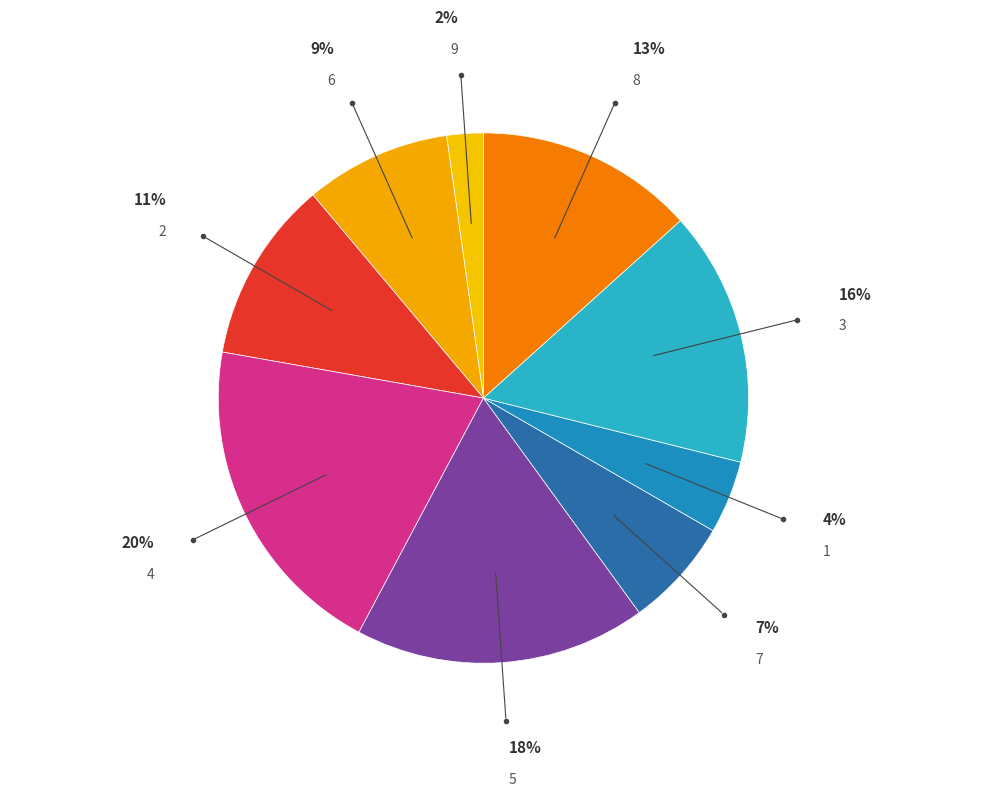

What is the largest slice in the pie chart?

4